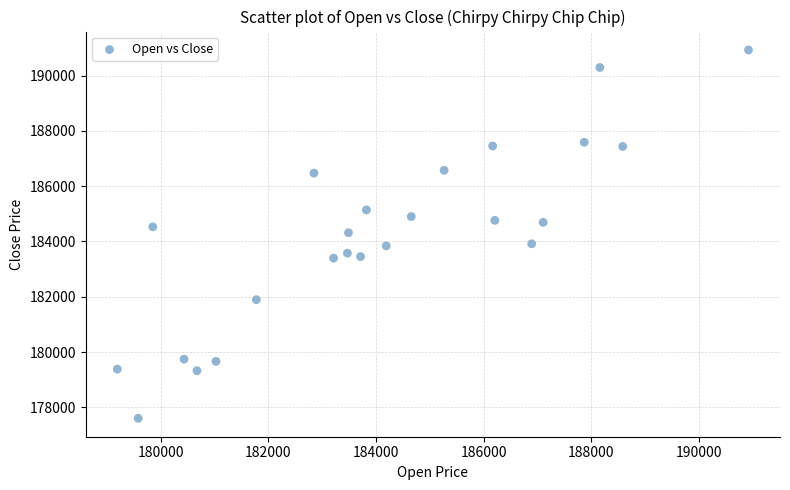

What is the range of Y values (max minus min)?

13316